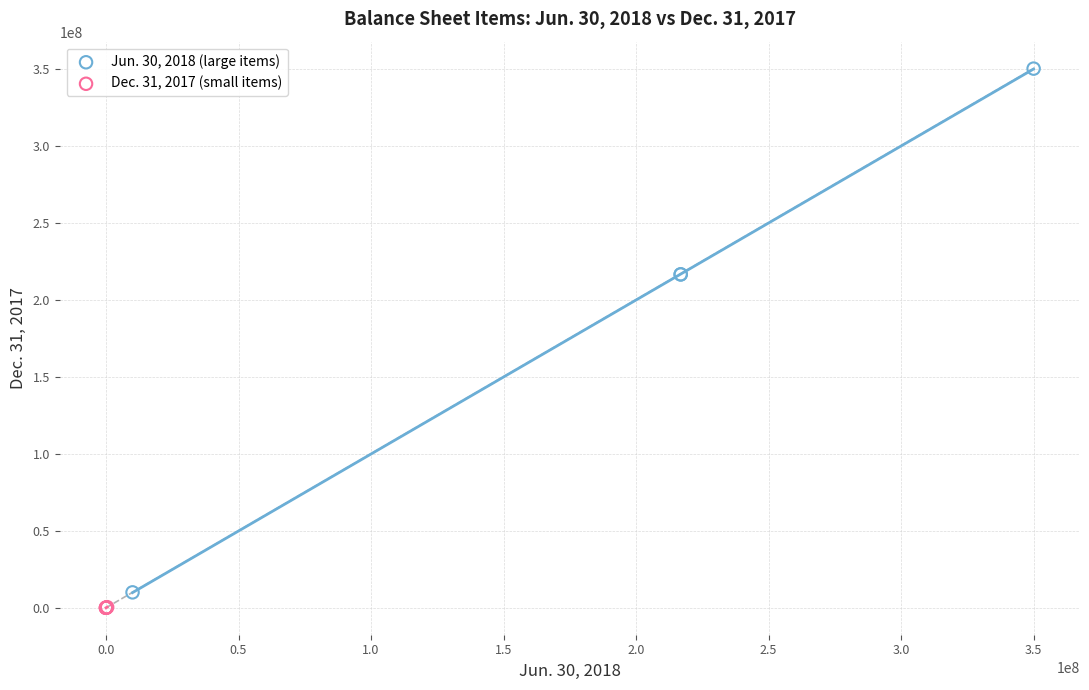

What are all the series names shown in the legend?

Jun. 30, 2018 (large items), Dec. 31, 2017 (small items)